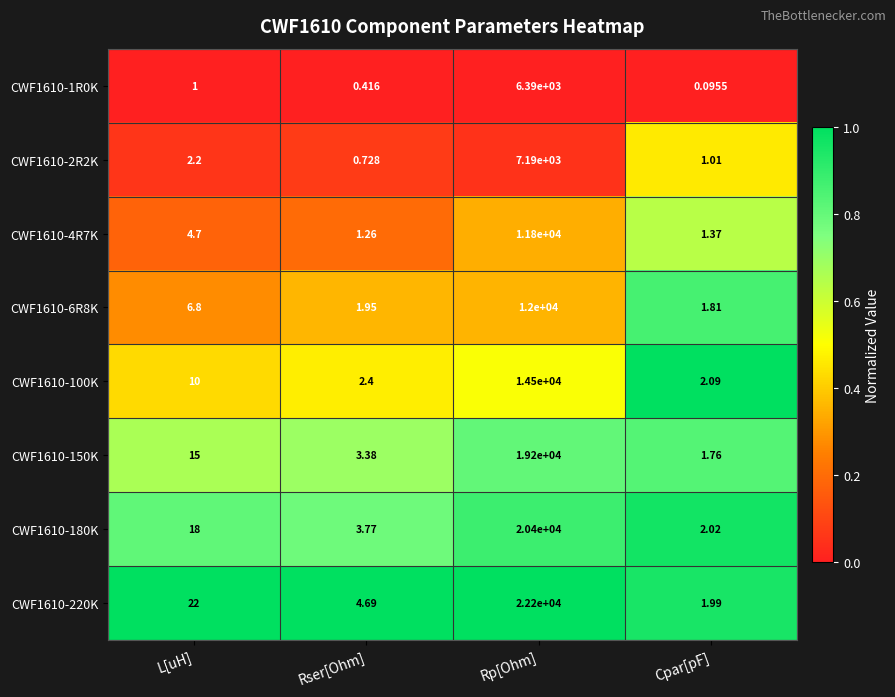

At which category does the chart reach its minimum across all series?

Cpar[pF]